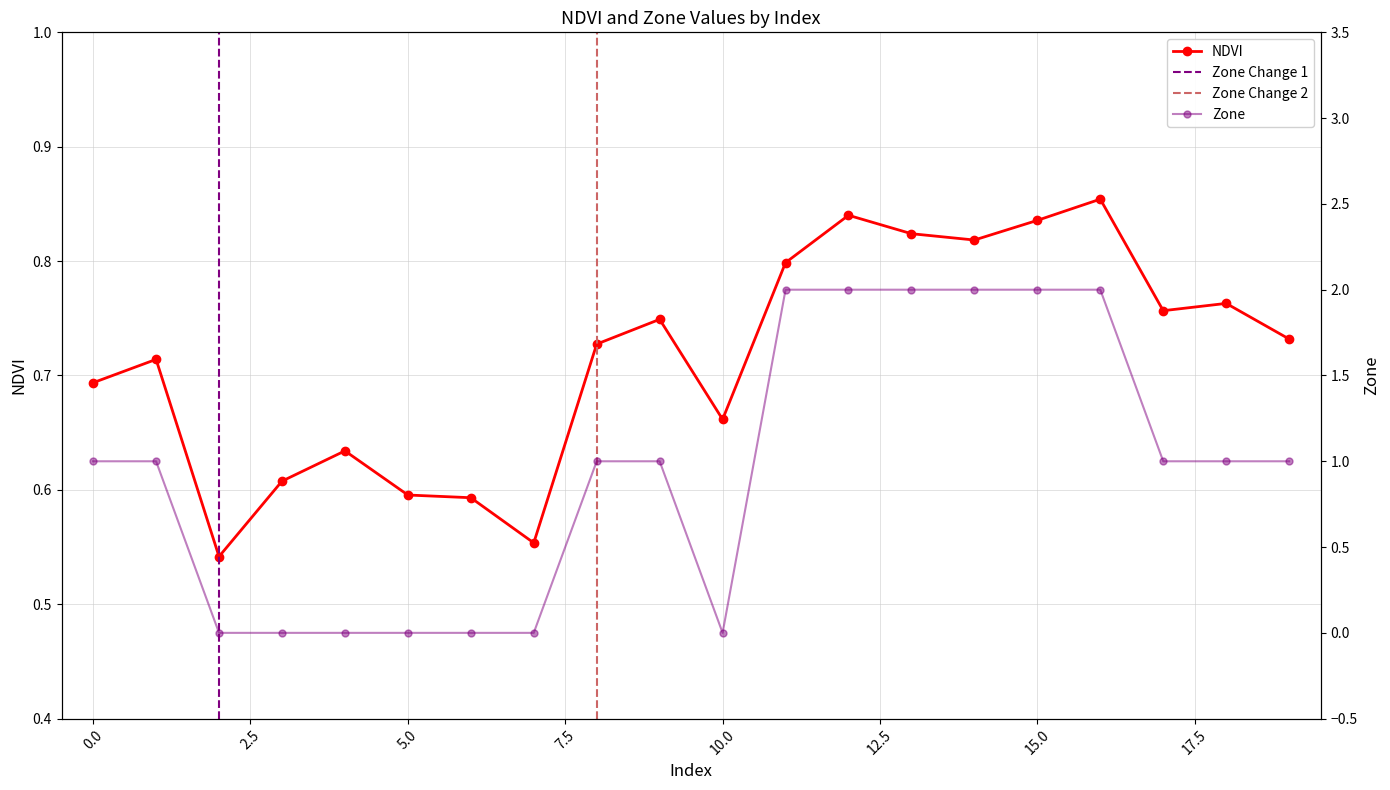

How many lines are shown in the chart?

2